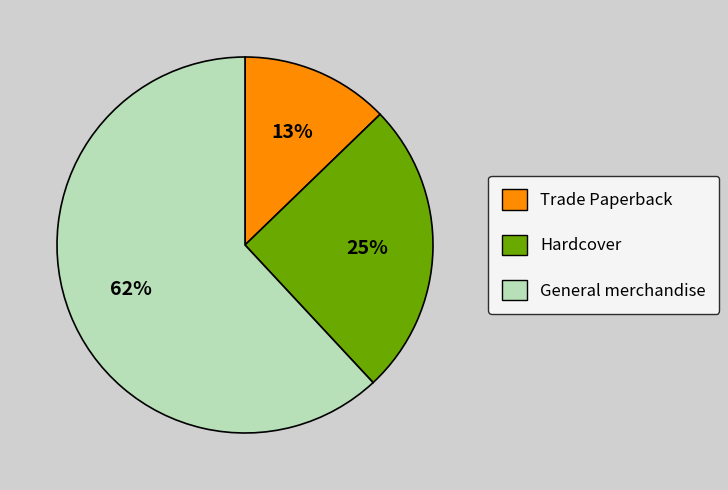

To the nearest percent, what percentage of the pie is Hardcover?

25%